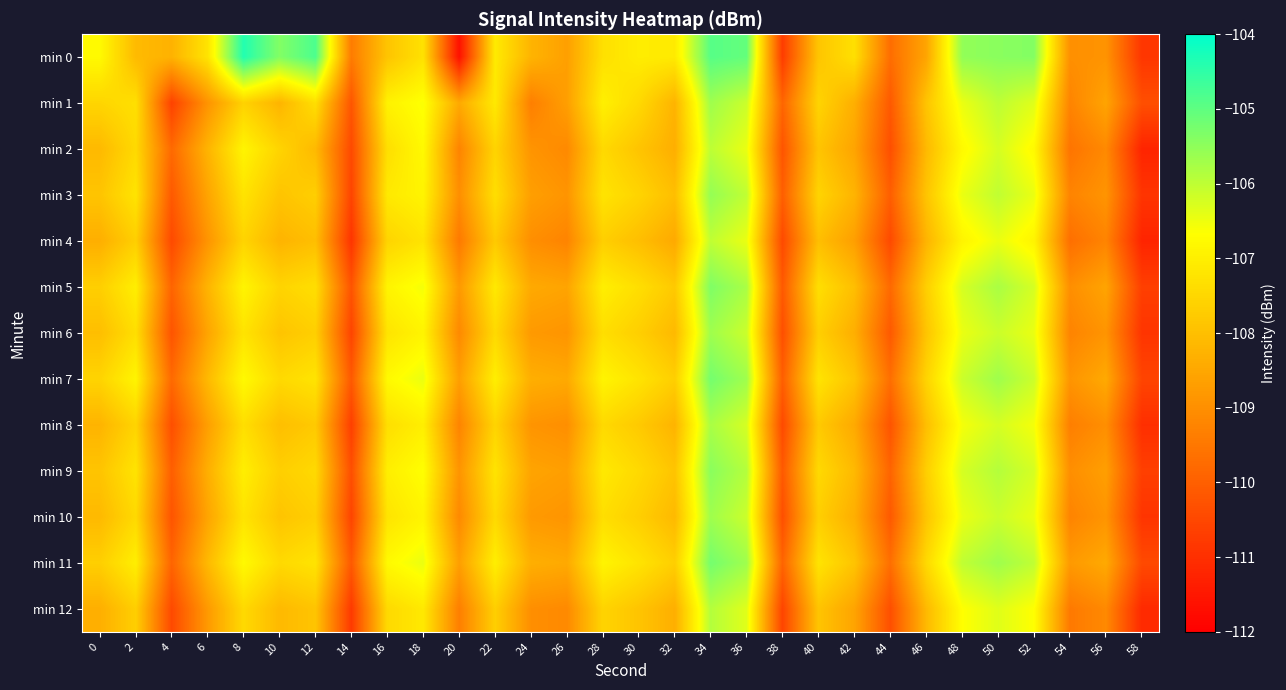

Reading left to right, transcribe all the data shown in this chart.

min 0: 0=-106.8	2=-108.1	4=-108.3	6=-107.2	8=-104.4	10=-105.4	12=-104.8	14=-109.4	16=-107.9	18=-107.3	20=-111.6	22=-107.1	24=-108.2	26=-108.7	28=-107.3	30=-107.0	32=-107.1	34=-104.9	36=-105.1	38=-110.7	40=-107.9	42=-107.3	44=-109.7	46=-108.6	48=-105.5	50=-105.4	52=-105.4	54=-109.0	56=-108.9	58=-110.9
min 1: 0=-107.5	2=-107.3	4=-110.6	6=-108.9	8=-107.6	10=-108.2	12=-107.3	14=-110.2	16=-106.9	18=-106.6	20=-108.5	22=-107.1	24=-109.3	26=-108.7	28=-107.0	30=-107.5	32=-108.2	34=-105.7	36=-106.1	38=-109.9	40=-107.6	42=-108.3	44=-110.1	46=-107.9	48=-106.5	50=-106.0	52=-106.3	54=-109.2	56=-108.6	58=-110.3
min 2: 0=-108.1	2=-107.5	4=-109.8	6=-108.2	8=-106.9	10=-107.6	12=-108.1	14=-110.5	16=-107.3	18=-106.8	20=-109.2	22=-107.6	24=-108.9	26=-109.1	28=-107.5	30=-107.9	32=-108.3	34=-106.0	36=-106.5	38=-110.2	40=-107.9	42=-108.6	44=-110.3	46=-108.1	48=-106.8	50=-106.2	52=-106.8	54=-109.6	56=-109.1	58=-111.2
min 3: 0=-107.9	2=-107.2	4=-110.1	6=-108.6	8=-107.2	10=-107.9	12=-107.7	14=-110.6	16=-107.1	18=-106.9	20=-109.0	22=-107.3	24=-108.7	26=-108.9	28=-107.2	30=-107.6	32=-108.0	34=-105.6	36=-106.0	38=-110.0	40=-107.6	42=-108.2	44=-110.0	46=-107.9	48=-106.5	50=-106.0	52=-106.5	54=-109.2	56=-108.9	58=-110.9
min 4: 0=-108.3	2=-107.7	4=-110.5	6=-108.9	8=-107.6	10=-108.2	12=-108.0	14=-110.9	16=-107.6	18=-107.2	20=-109.5	22=-107.8	24=-109.0	26=-109.2	28=-107.7	30=-108.0	32=-108.5	34=-106.0	36=-106.5	38=-110.5	40=-108.0	42=-108.7	44=-110.5	46=-108.2	48=-106.9	50=-106.5	52=-106.9	54=-109.7	56=-109.2	58=-111.2
min 5: 0=-107.7	2=-107.0	4=-109.9	6=-108.2	8=-106.9	10=-107.6	12=-107.3	14=-110.2	16=-106.9	18=-106.6	20=-108.8	22=-107.1	24=-108.5	26=-108.6	28=-107.0	30=-107.3	32=-107.8	34=-105.3	36=-105.8	38=-110.1	40=-107.3	42=-108.0	44=-109.8	46=-107.7	48=-106.2	50=-105.8	52=-106.2	54=-109.0	56=-108.6	58=-110.7
min 6: 0=-108.0	2=-107.3	4=-110.2	6=-108.6	8=-107.2	10=-107.9	12=-107.7	14=-110.6	16=-107.2	18=-106.9	20=-109.1	22=-107.5	24=-108.8	26=-108.9	28=-107.3	30=-107.7	32=-108.1	34=-105.7	36=-106.1	38=-110.3	40=-107.7	42=-108.3	44=-110.1	46=-107.9	48=-106.5	50=-106.1	52=-106.5	54=-109.2	56=-108.9	58=-110.9
min 7: 0=-107.6	2=-106.9	4=-109.8	6=-108.1	8=-106.8	10=-107.5	12=-107.2	14=-110.1	16=-106.8	18=-106.5	20=-108.7	22=-107.0	24=-108.3	26=-108.5	28=-106.9	30=-107.2	32=-107.7	34=-105.2	36=-105.7	38=-110.0	40=-107.2	42=-107.9	44=-109.7	46=-107.6	48=-106.1	50=-105.7	52=-106.1	54=-108.9	56=-108.5	58=-110.6
min 8: 0=-108.2	2=-107.6	4=-110.3	6=-108.7	8=-107.3	10=-108.0	12=-107.8	14=-110.7	16=-107.3	18=-107.0	20=-109.2	22=-107.6	24=-108.9	26=-109.0	28=-107.5	30=-107.8	32=-108.2	34=-105.8	36=-106.2	38=-110.5	40=-107.8	42=-108.5	44=-110.2	46=-108.0	48=-106.6	50=-106.2	52=-106.6	54=-109.3	56=-109.0	58=-111.0
min 9: 0=-107.9	2=-107.2	4=-110.0	6=-108.3	8=-107.0	10=-107.7	12=-107.5	14=-110.3	16=-107.0	18=-106.7	20=-108.9	22=-107.2	24=-108.6	26=-108.7	28=-107.1	30=-107.5	32=-107.9	34=-105.5	36=-105.9	38=-110.1	40=-107.5	42=-108.1	44=-109.9	46=-107.7	48=-106.2	50=-105.9	52=-106.2	54=-109.0	56=-108.7	58=-110.7
min 10: 0=-108.1	2=-107.5	4=-110.2	6=-108.6	8=-107.2	10=-107.9	12=-107.7	14=-110.6	16=-107.2	18=-106.9	20=-109.1	22=-107.5	24=-108.8	26=-108.9	28=-107.3	30=-107.7	32=-108.1	34=-105.7	36=-106.1	38=-110.3	40=-107.7	42=-108.3	44=-110.1	46=-107.9	48=-106.5	50=-106.1	52=-106.5	54=-109.2	56=-108.9	58=-110.9
min 11: 0=-107.7	2=-107.0	4=-109.9	6=-108.1	8=-106.8	10=-107.5	12=-107.2	14=-110.1	16=-106.8	18=-106.5	20=-108.7	22=-107.0	24=-108.3	26=-108.5	28=-106.9	30=-107.2	32=-107.7	34=-105.2	36=-105.7	38=-109.9	40=-107.2	42=-107.9	44=-109.7	46=-107.5	48=-106.0	50=-105.7	52=-106.0	54=-108.8	56=-108.5	58=-110.5
min 12: 0=-108.3	2=-107.7	4=-110.5	6=-108.8	8=-107.5	10=-108.1	12=-107.9	14=-110.8	16=-107.5	18=-107.1	20=-109.3	22=-107.7	24=-109.0	26=-109.1	28=-107.6	30=-107.9	32=-108.3	34=-105.9	36=-106.3	38=-110.6	40=-107.9	42=-108.6	44=-110.3	46=-108.1	48=-106.7	50=-106.3	52=-106.7	54=-109.5	56=-109.1	58=-111.1